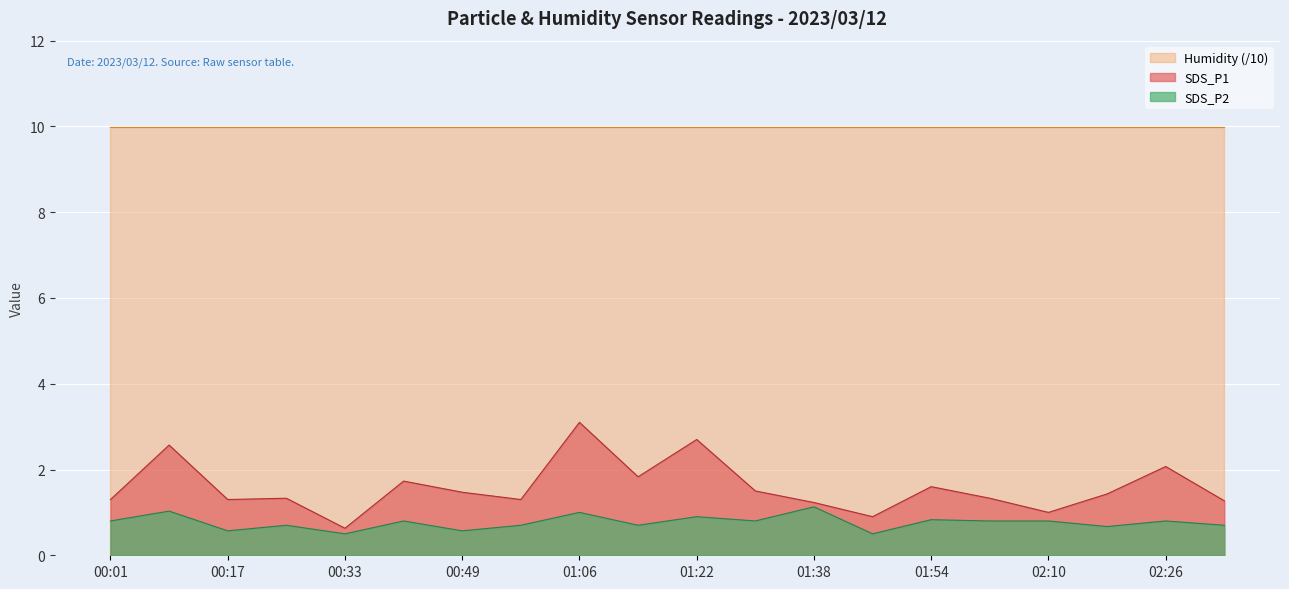

Rank the series by their maximum value, from highest to lowest.

Humidity (/10), SDS_P1, SDS_P2